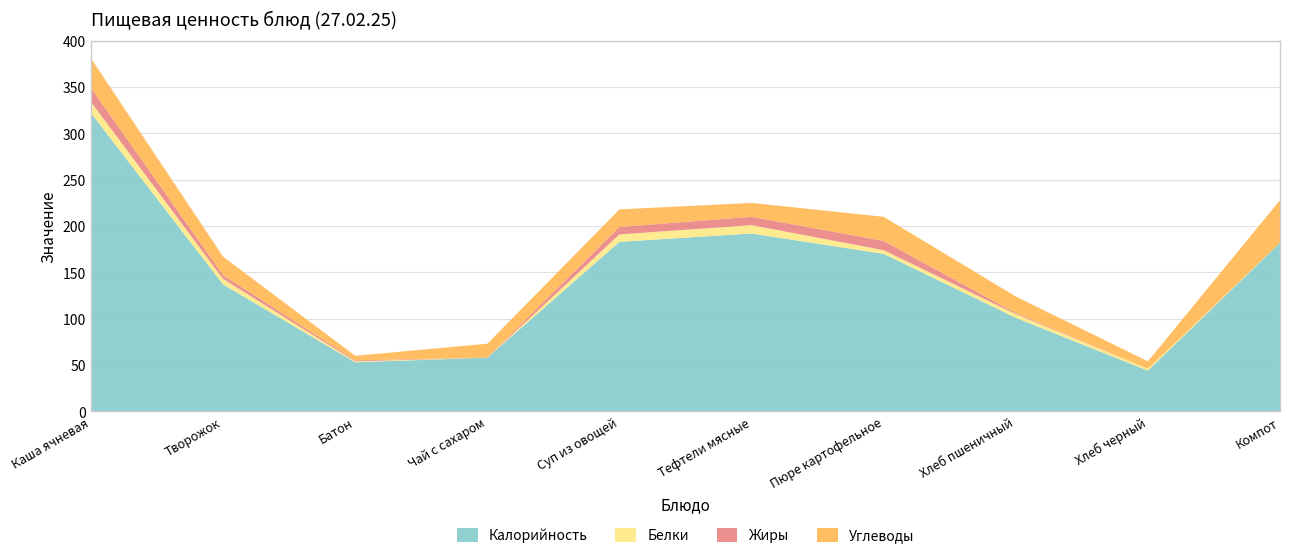

Reading left to right, list all the values displayed in this chart.

Калорийность: Каша ячневая=322	Творожок=137	Батон=53	Чай с сахаром=58	Суп из овощей=183	Тефтели мясные=192	Пюре картофельное=170	Хлеб пшеничный=101	Хлеб черный=44	Компот=182
Белки: Каша ячневая=12	Творожок=6	Батон=1	Чай с сахаром=0	Суп из овощей=8	Тефтели мясные=9	Пюре картофельное=4	Хлеб пшеничный=4	Хлеб черный=2	Компот=0
Жиры: Каша ячневая=15	Творожок=4	Батон=1	Чай с сахаром=0	Суп из овощей=8	Тефтели мясные=9	Пюре картофельное=10	Хлеб пшеничный=1	Хлеб черный=0	Компот=0
Углеводы: Каша ячневая=32	Творожок=20	Батон=5	Чай с сахаром=15	Суп из овощей=19	Тефтели мясные=15	Пюре картофельное=26	Хлеб пшеничный=18	Хлеб черный=8	Компот=46